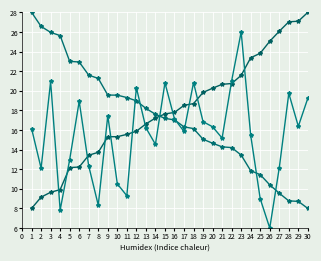

Does the chart have visible grid lines?

Yes